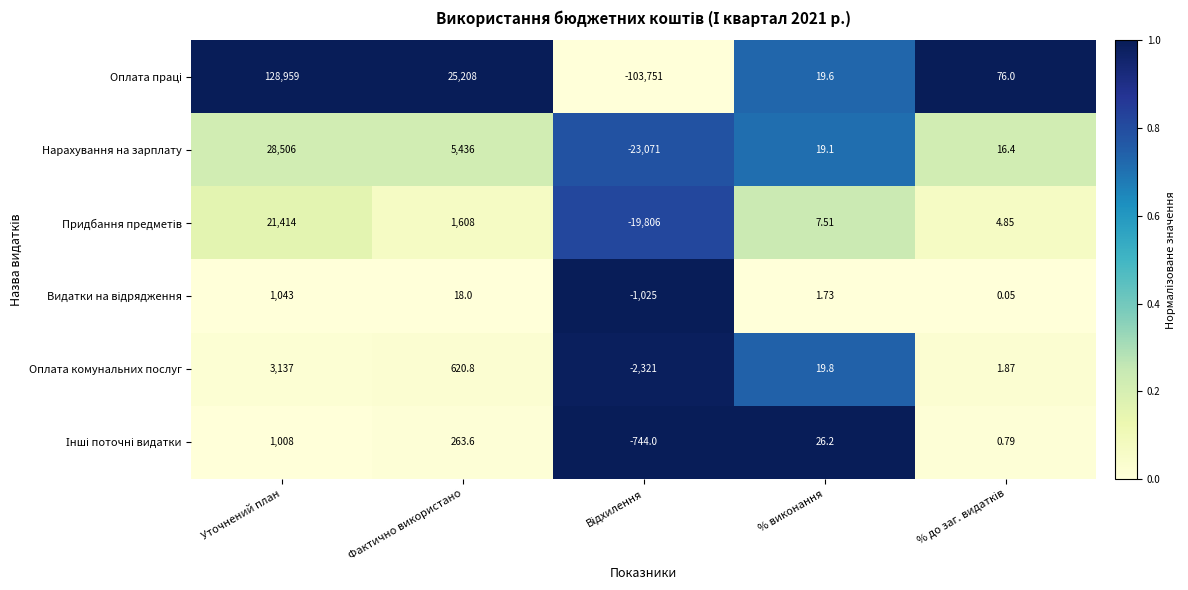

Count the number of categories in the chart.

5